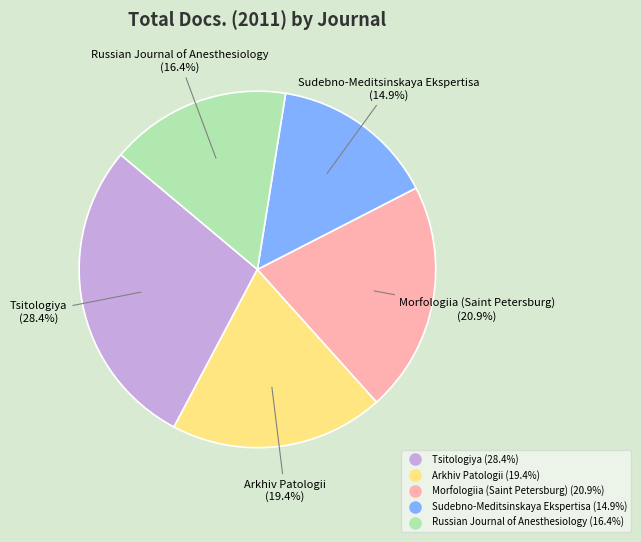

Which slice is the largest?

Tsitologiya